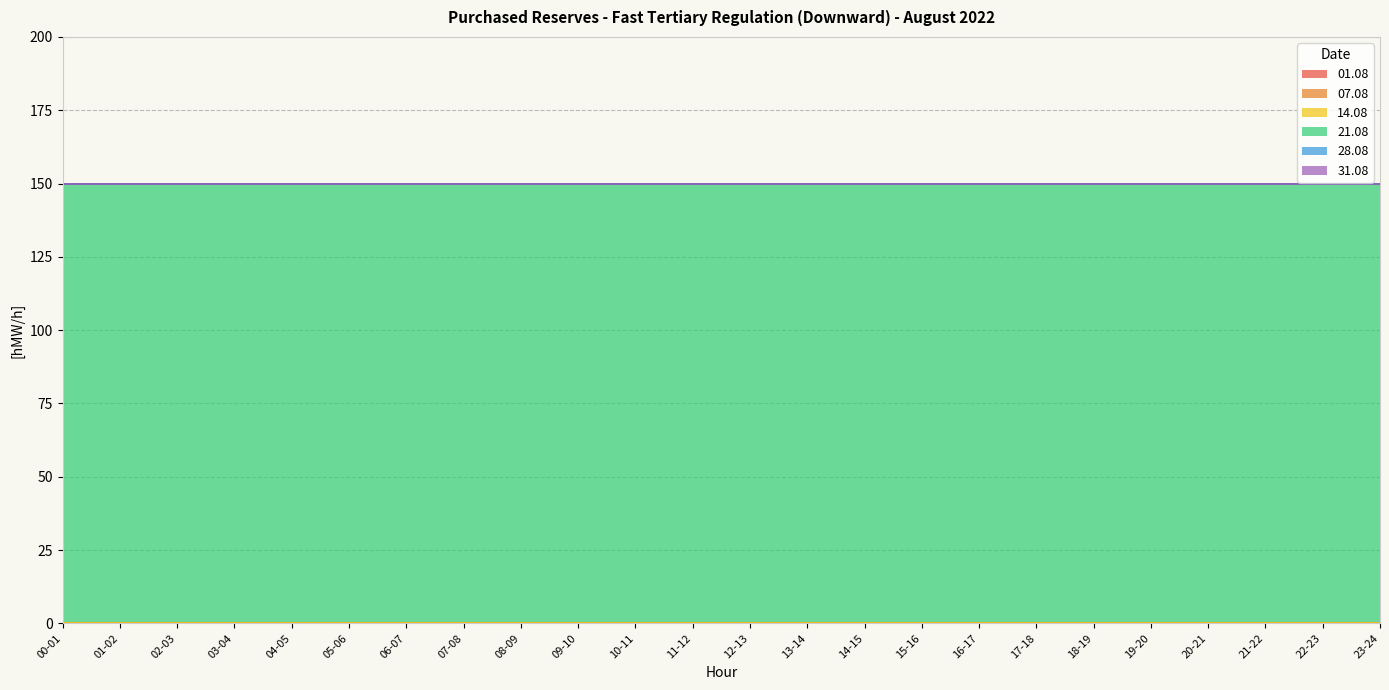

Rank the series by their maximum value, from highest to lowest.

21.08, 01.08, 07.08, 14.08, 28.08, 31.08